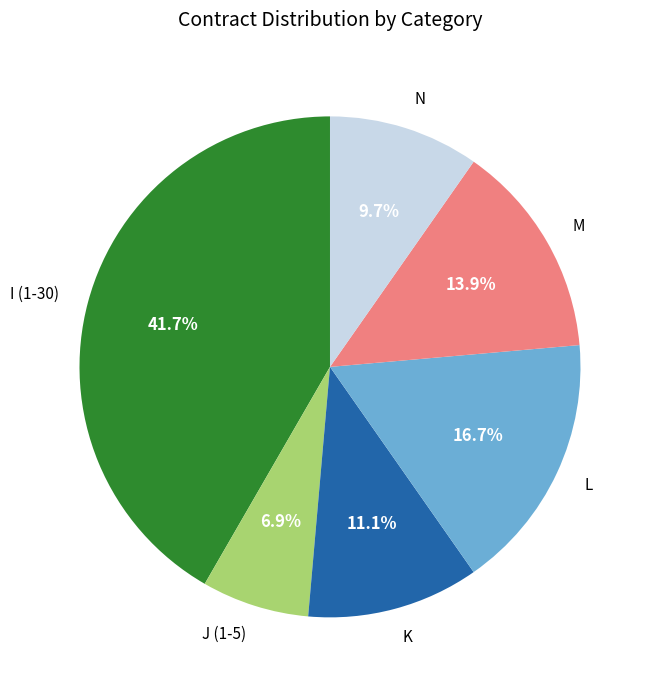

Between N and K, which is larger?

K